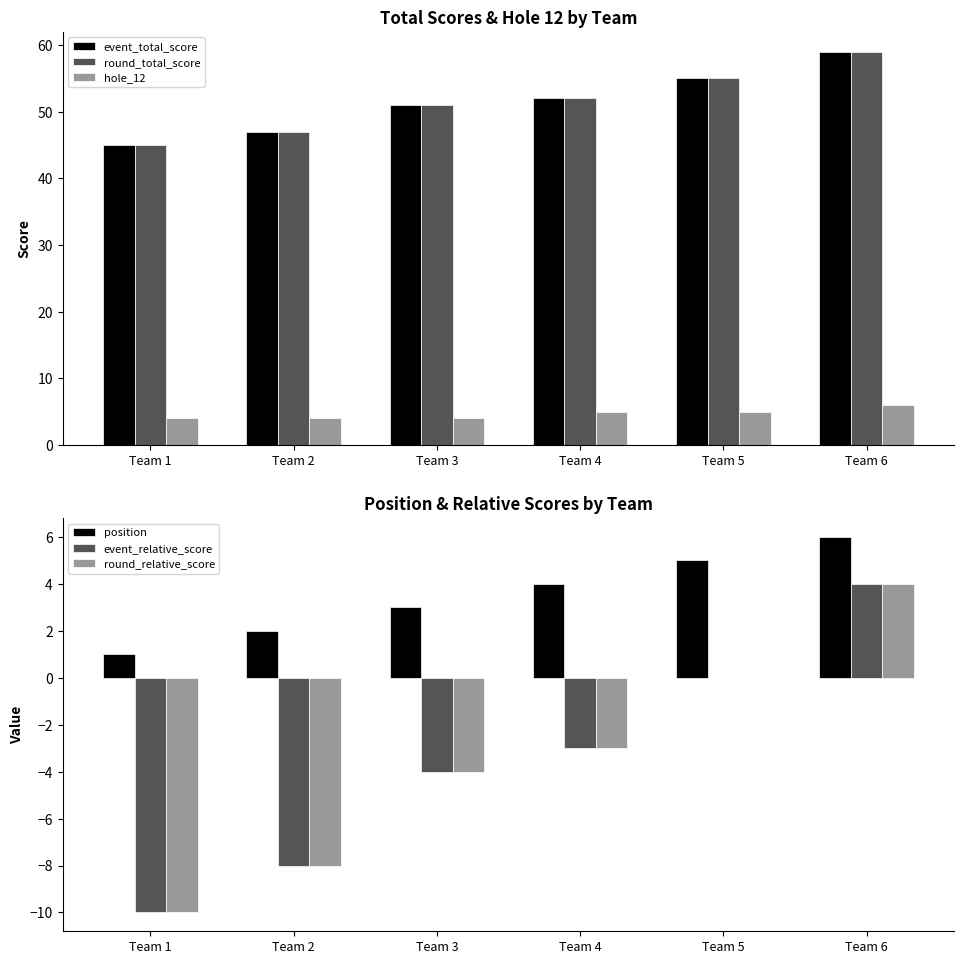

Reading left to right, extract all data points from this chart.

event_total_score: 45	47	51	52	55	59
round_total_score: 45	47	51	52	55	59
hole_12: 4	4	4	5	5	6
position: 1	2	3	4	5	6
event_relative_score: -10	-8	-4	-3	0	4
round_relative_score: -10	-8	-4	-3	0	4